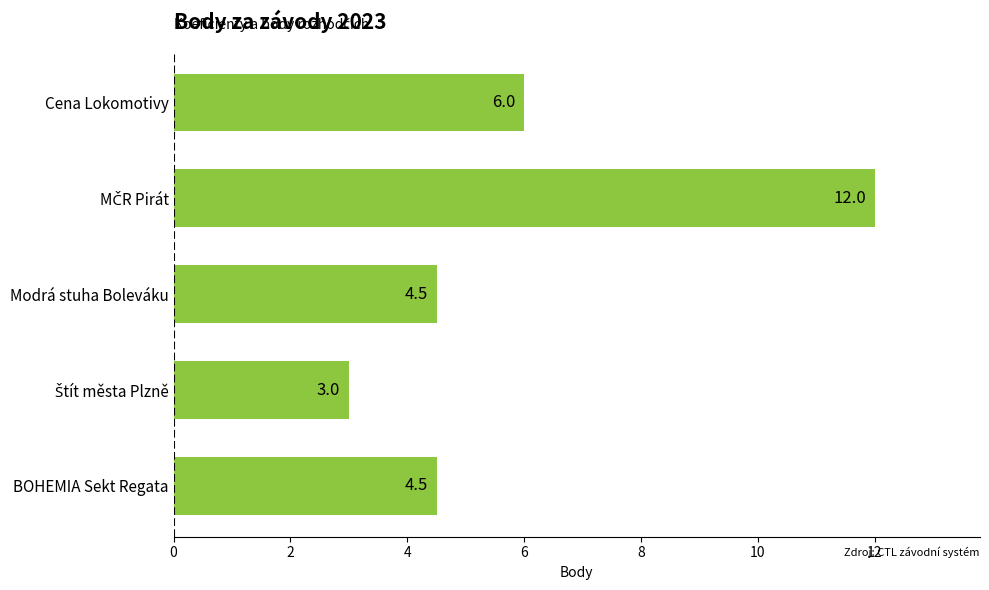

The value at Modrá stuha Boleváku is 2.5. True or false?

False